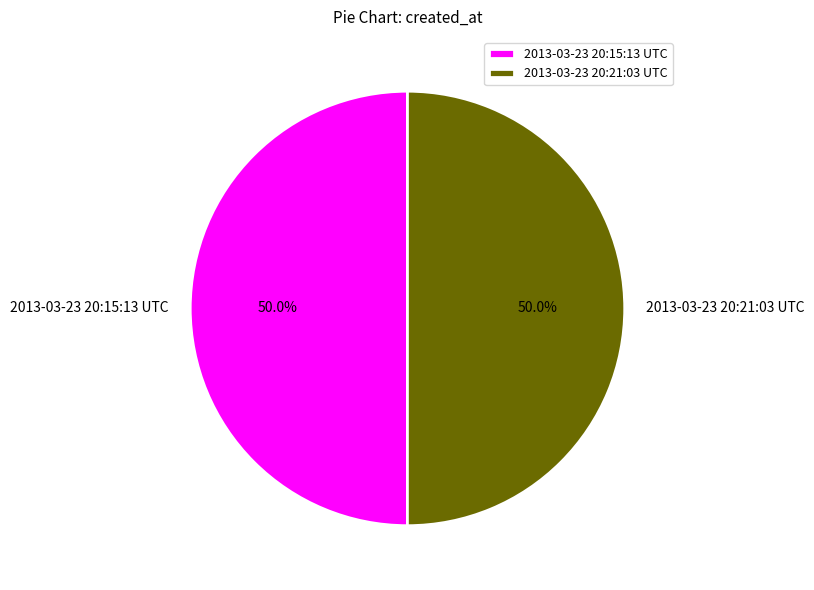

Approximately how many times larger is the value at 2013-03-23 20:15:13 UTC compared to 2013-03-23 20:21:03 UTC?

1.0